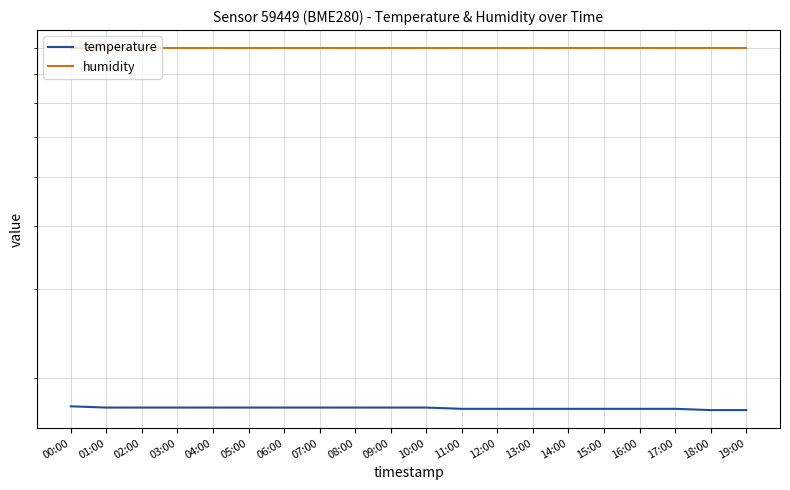

Count the number of categories in the chart.

20